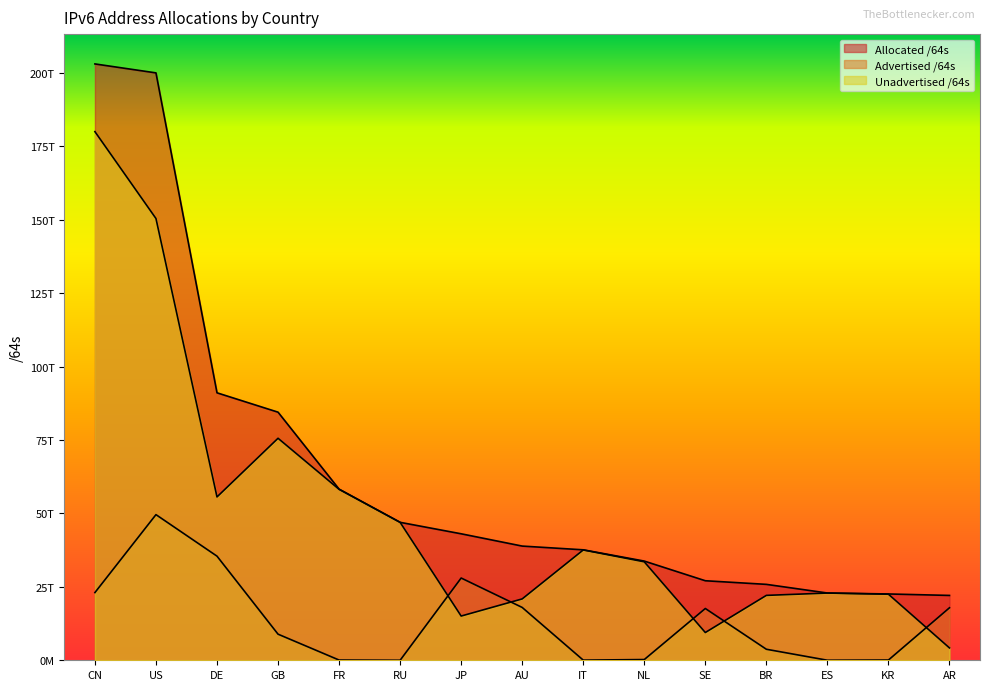

True or false: Unadvertised /64s has a value of 75591436206080 at GB.

True